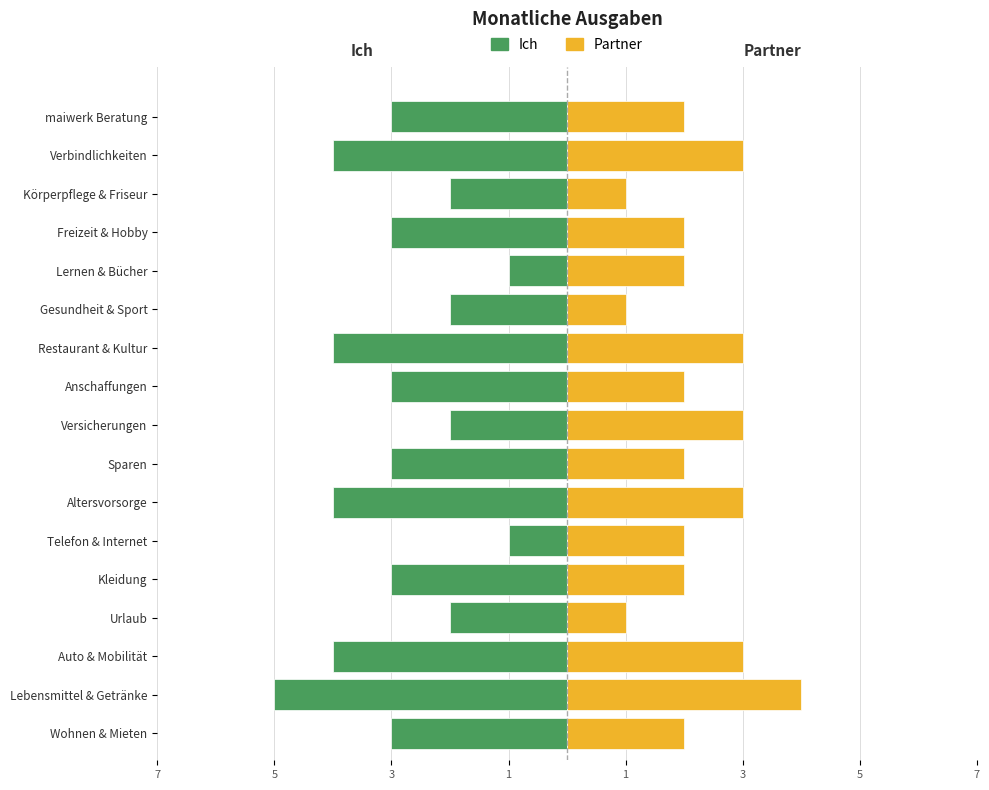

How many categories are shown in the chart?

17